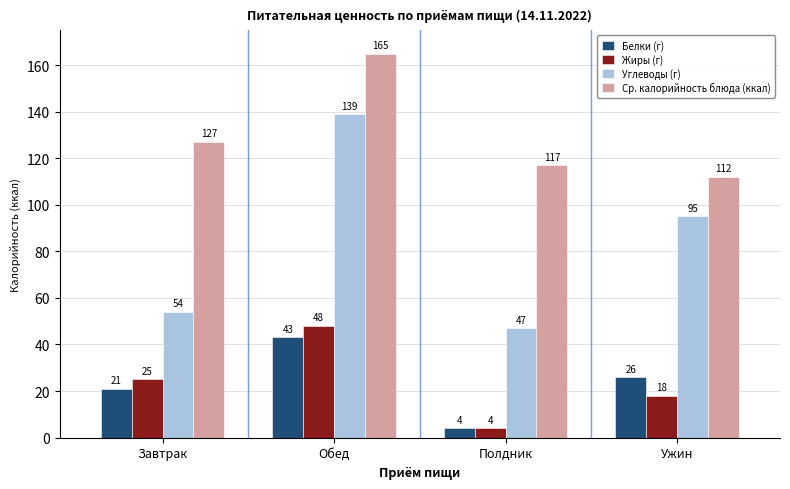

What is the difference between the maximum and second lowest values in the Жиры (г) series?

30